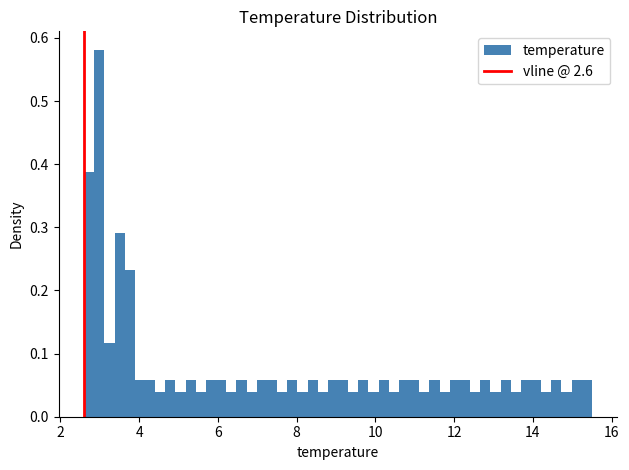

Read against the x-axis, roughly where is the centre of the tallest bar?

3.0